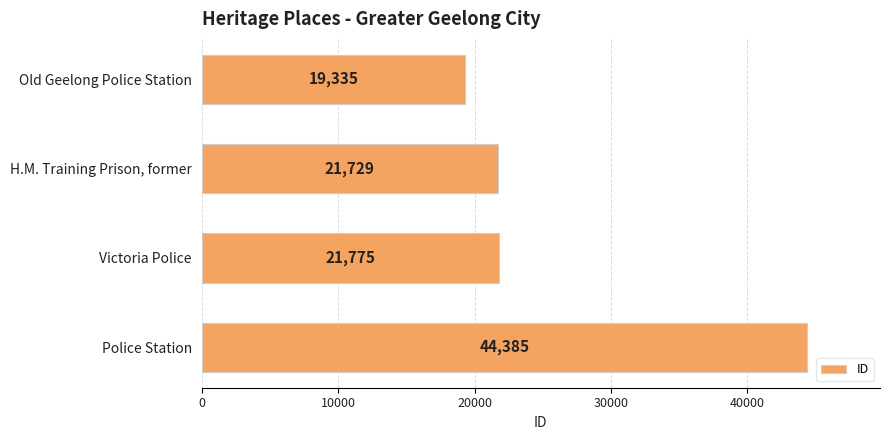

Are the bars grouped side by side (vs. stacked)?

No